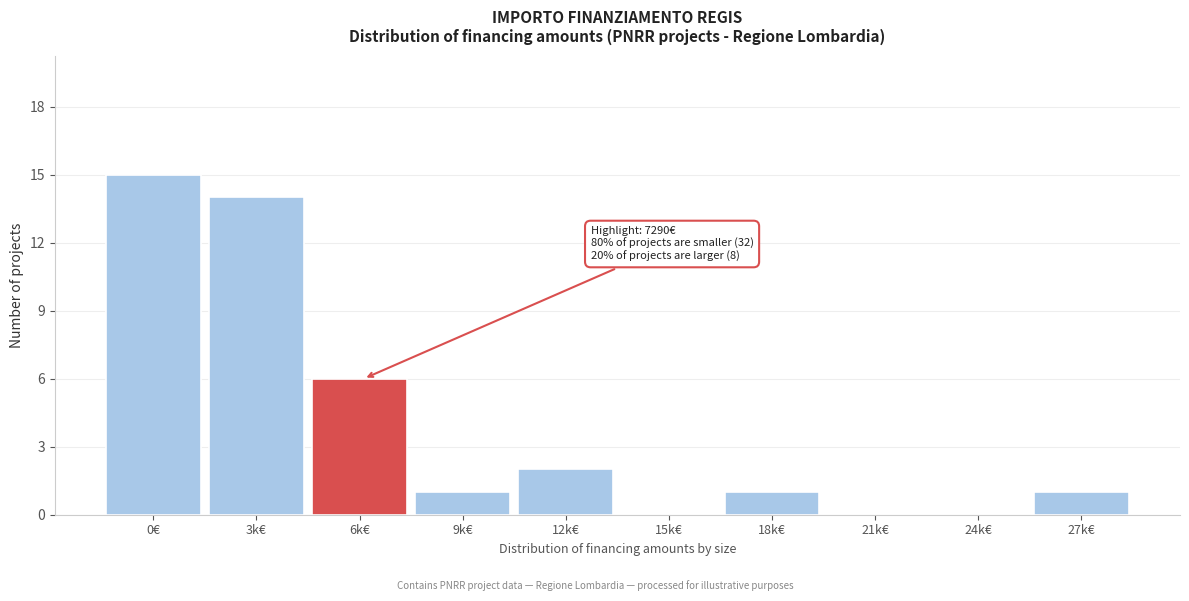

Reading right to left, what are all the values shown in this chart?

27k€=1	24k€=0	21k€=0	18k€=1	15k€=0	12k€=2	9k€=1	6k€=6	3k€=14	0€=15